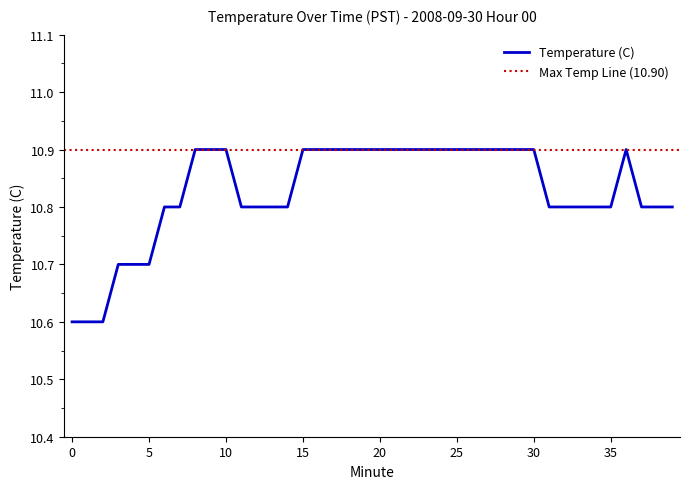

What is the change in value from 4 to 32?

+0.1